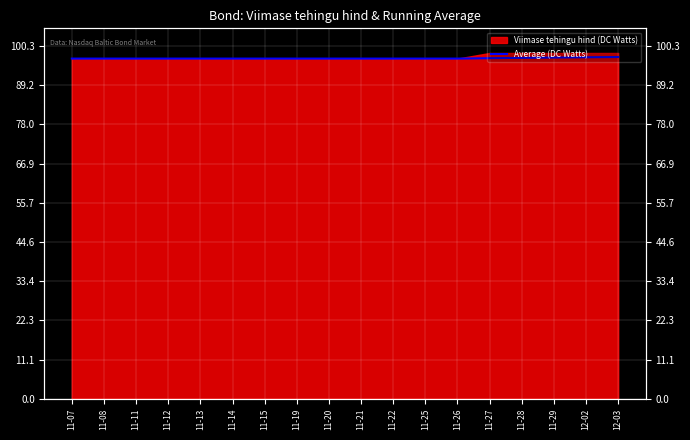

At which category does the chart reach its minimum across all series?

11-07